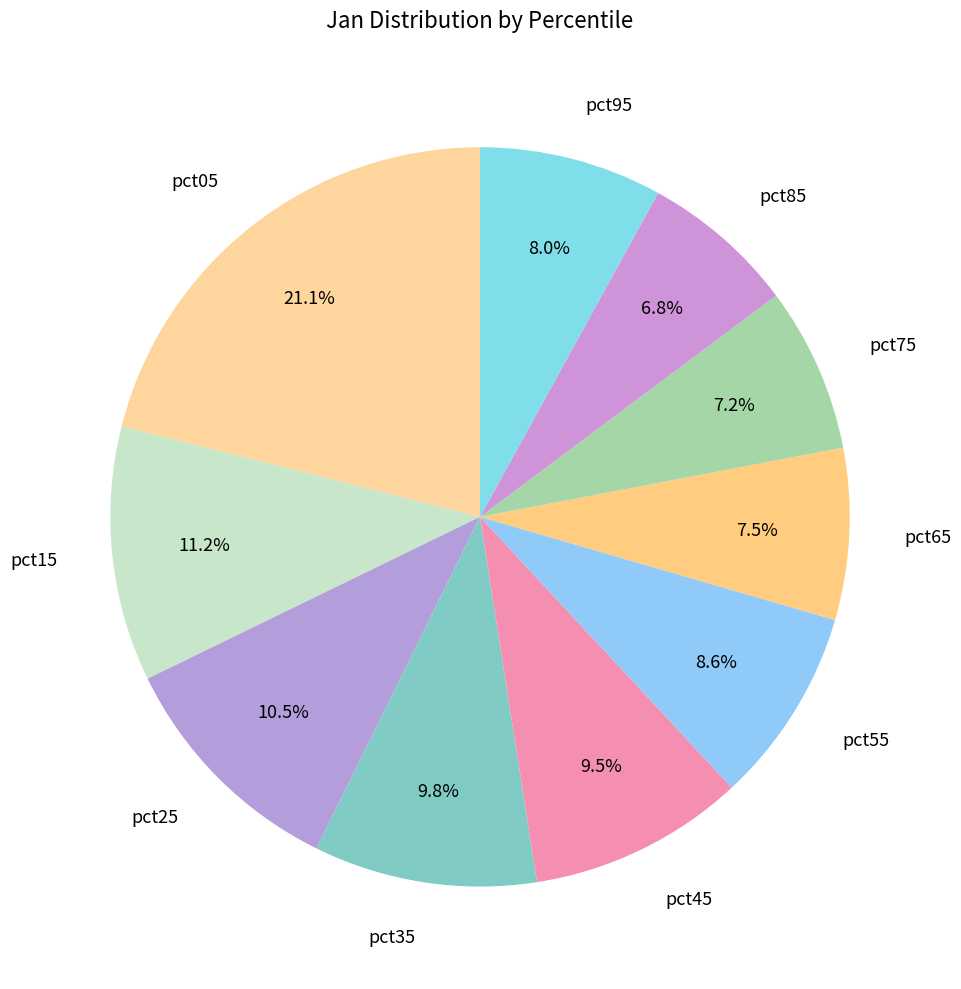

The pct95 slice represents 2% of the pie. True or false?

False